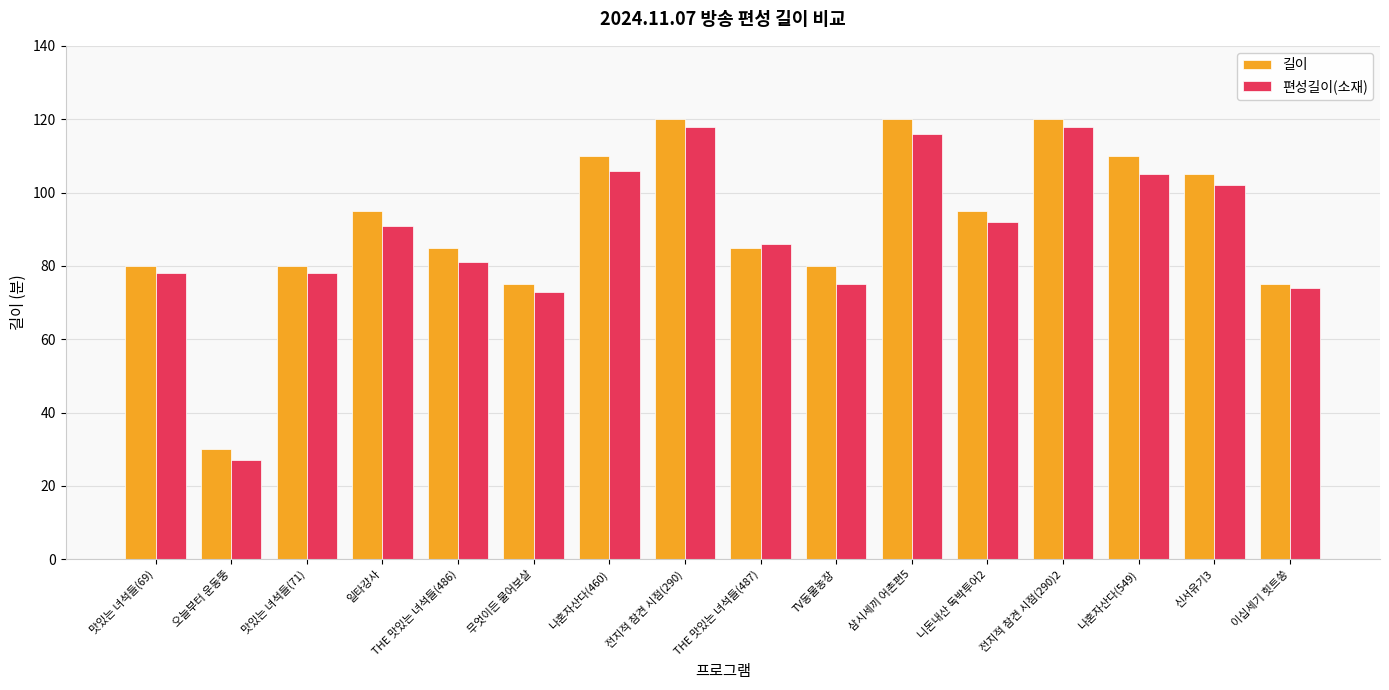

What are all the series names shown in the legend?

길이, 편성길이(소재)